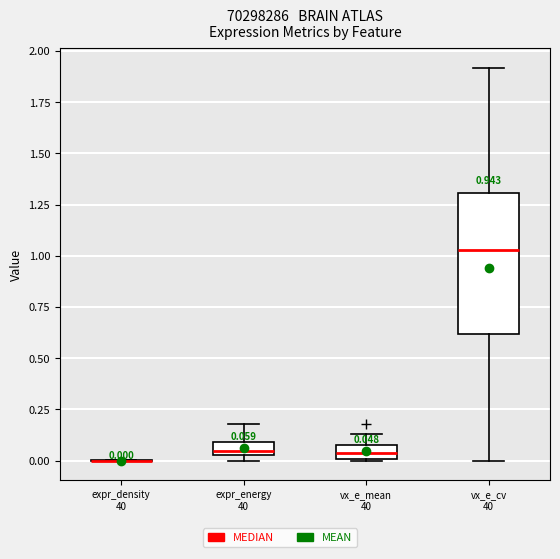

Which box is the tallest, from its lower edge to its upper edge?

vx_e_cv 40